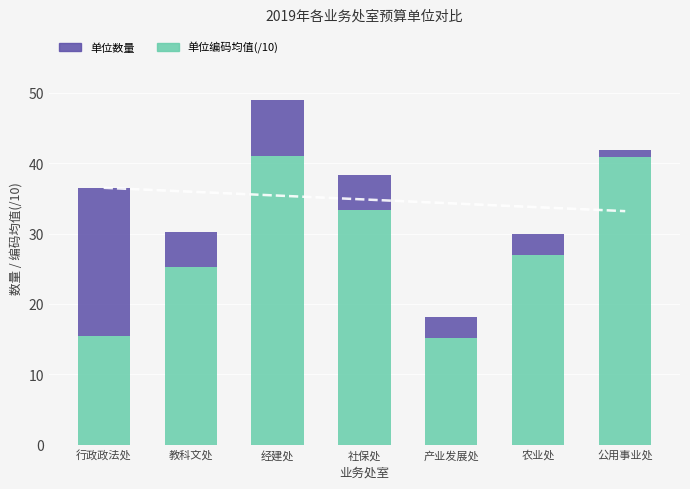

The value of 单位数量 at 教科文处 is 8.1. True or false?

False